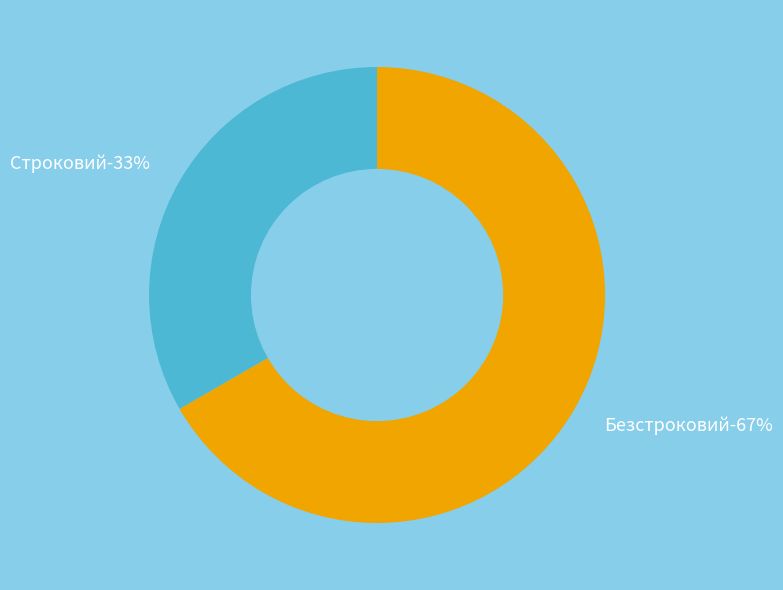

What is the largest slice in the pie chart?

Безстроковий